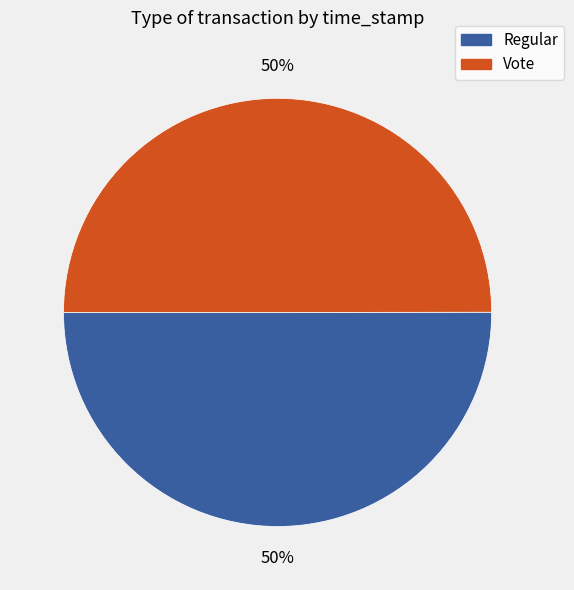

To the nearest percent, what is the combined percentage of Regular and Vote?

100%